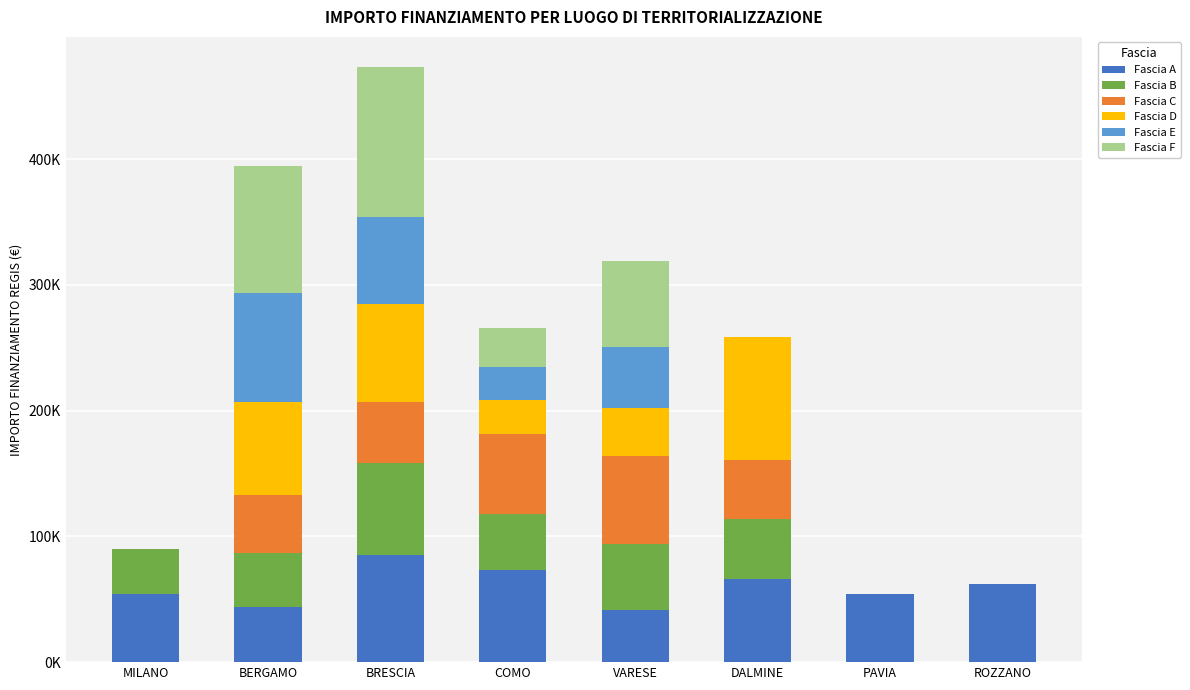

What are all the series names shown in the legend?

Fascia A, Fascia B, Fascia C, Fascia D, Fascia E, Fascia F